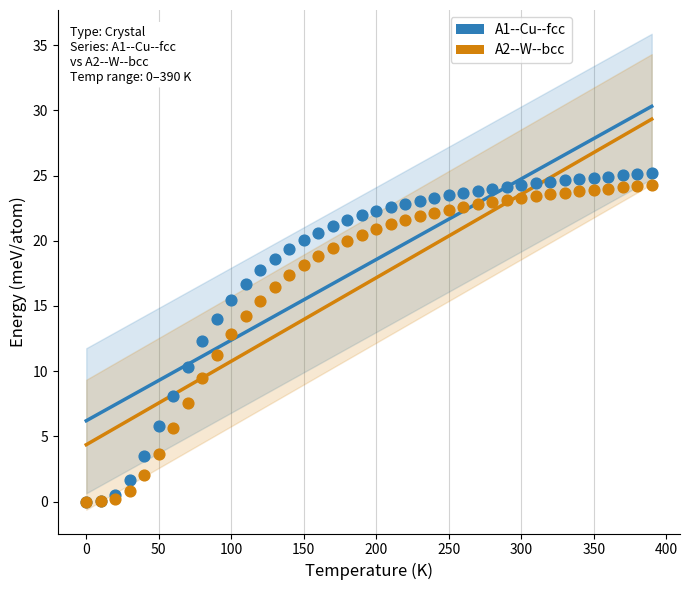

Which series has the largest Y range (max minus min)?

A1--Cu--fcc